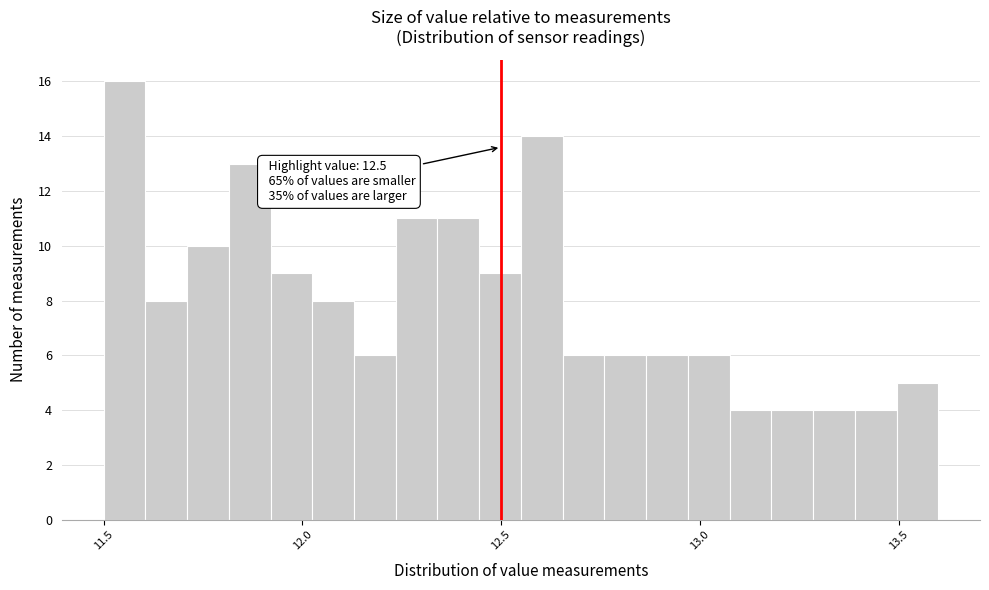

Around what value on the x-axis is the tallest bar? Give the approximate position of its centre, as read against the axis.

11.55